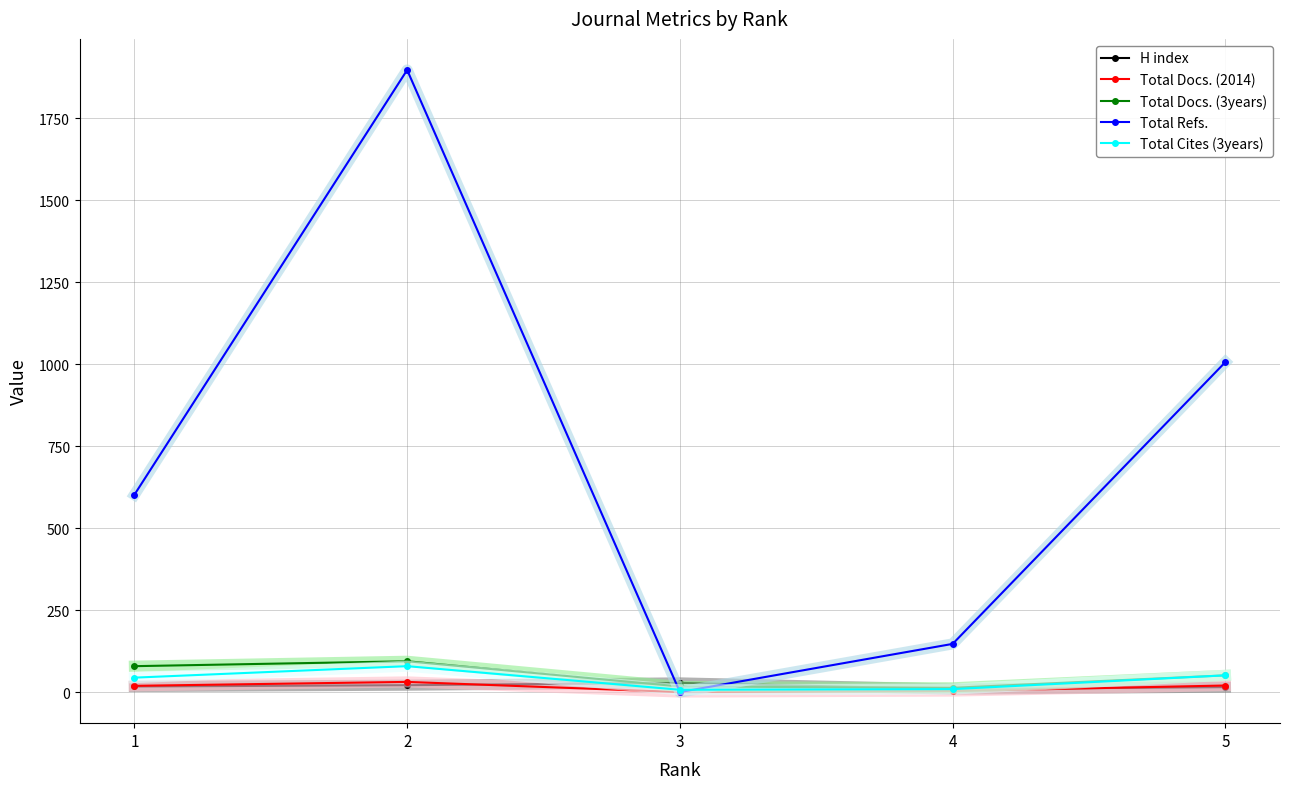

What is the approximate value of Total Cites (3years) at 3?

7